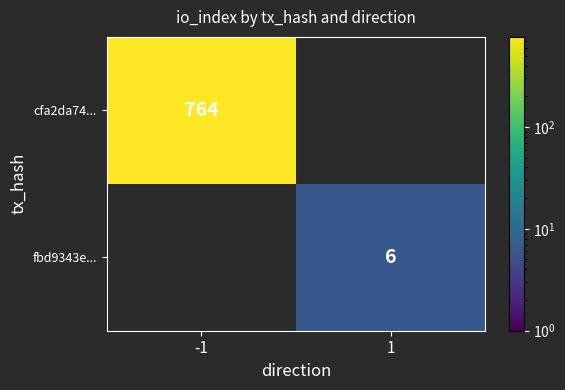

True or false: fbd9343e... has a value of 4 at 1.

False